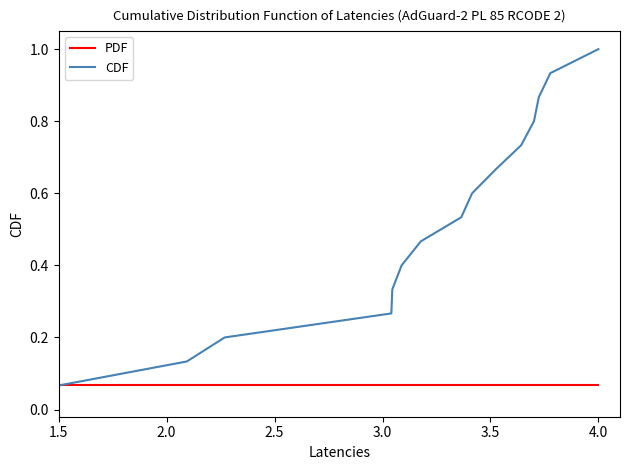

How many distinct data groups are displayed?

2